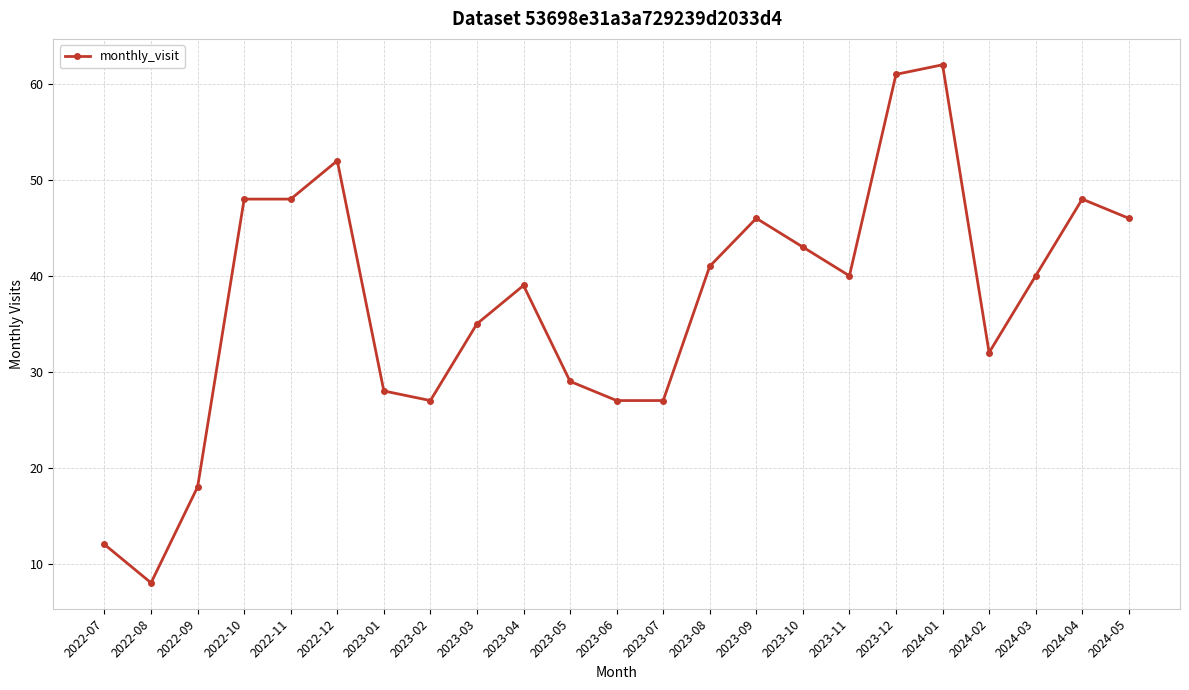

What is the smallest value displayed?

8